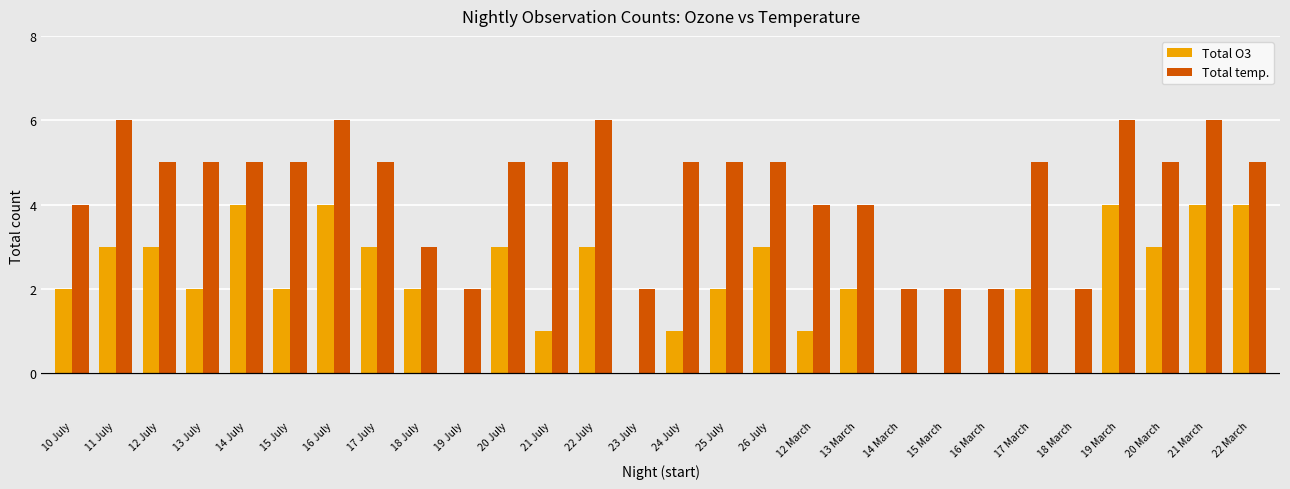

What is the total value across all series at 20 July?

8